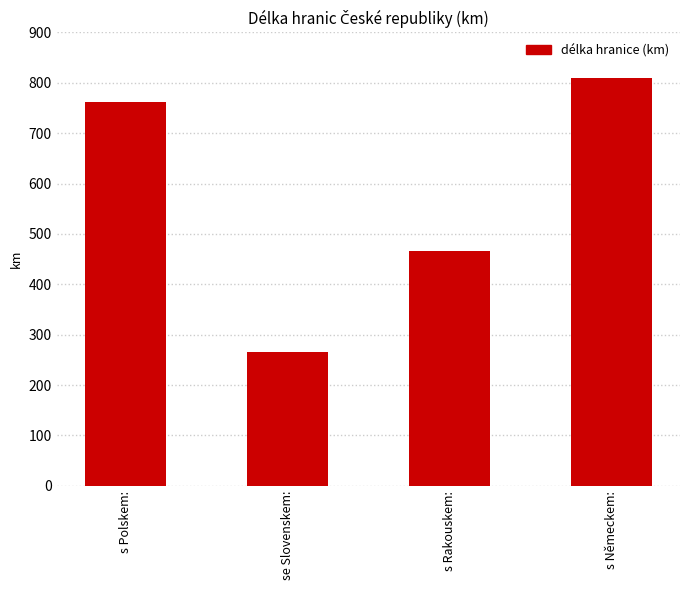

The chart shows a value of 466 at s Rakouskem:. True or false?

True